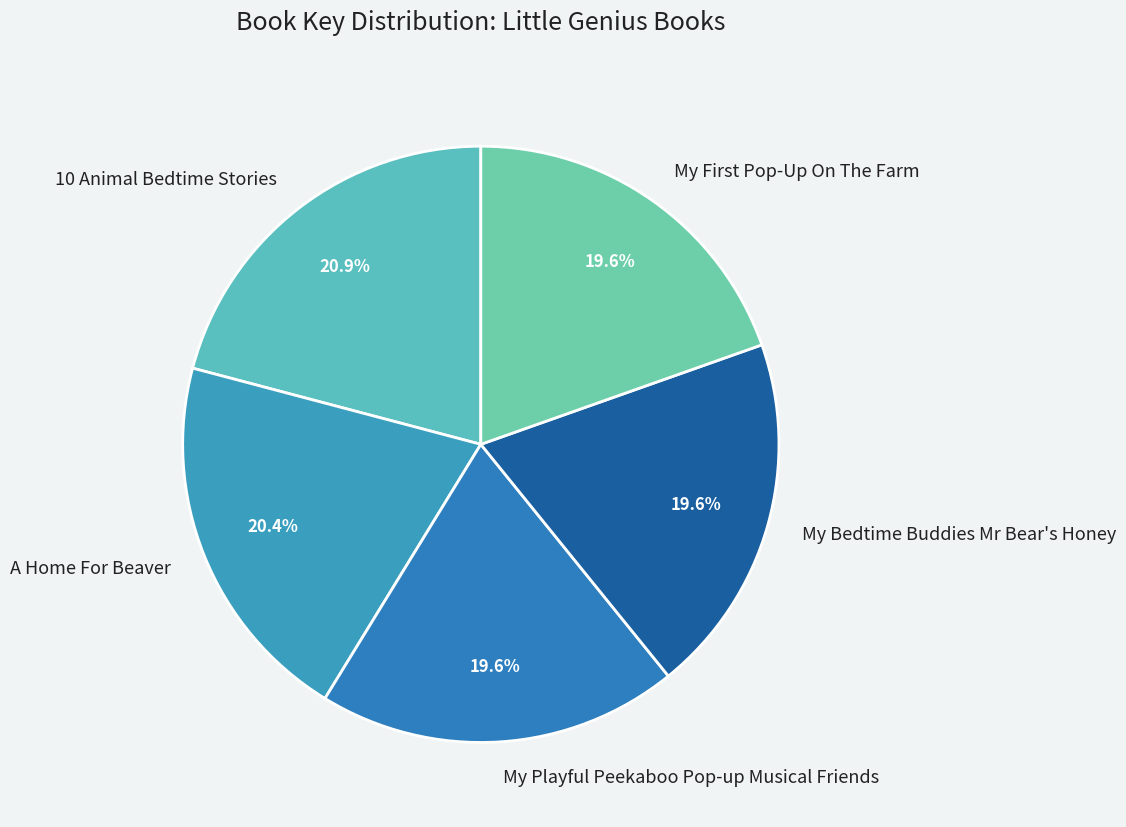

Count the number of slices in the pie.

5